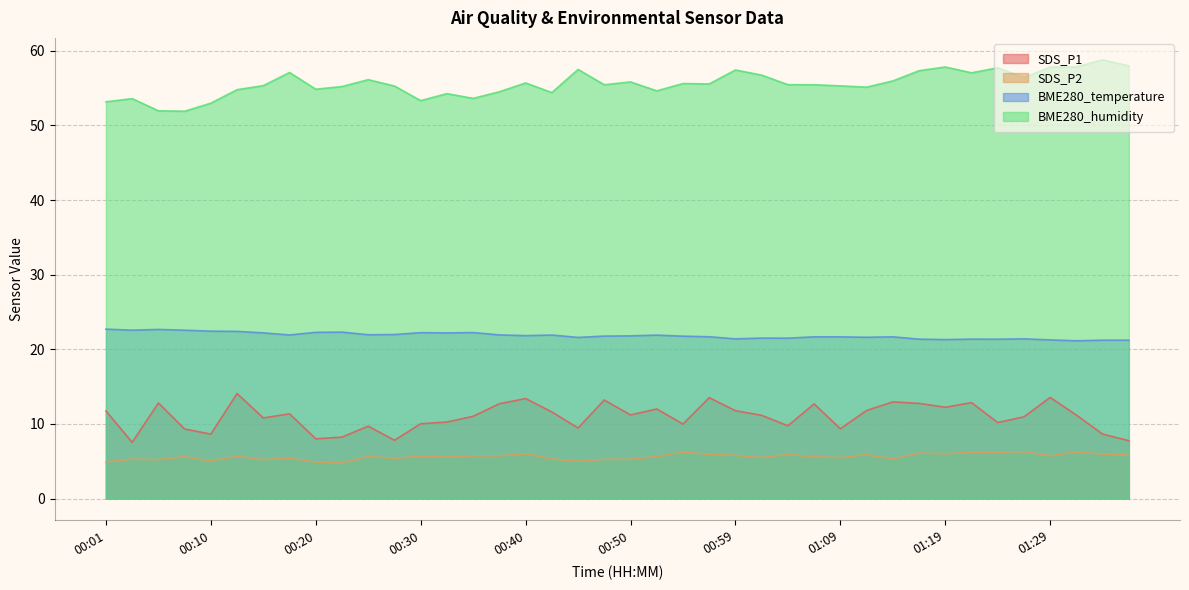

How many values in the SDS_P2 series are below 5?

3